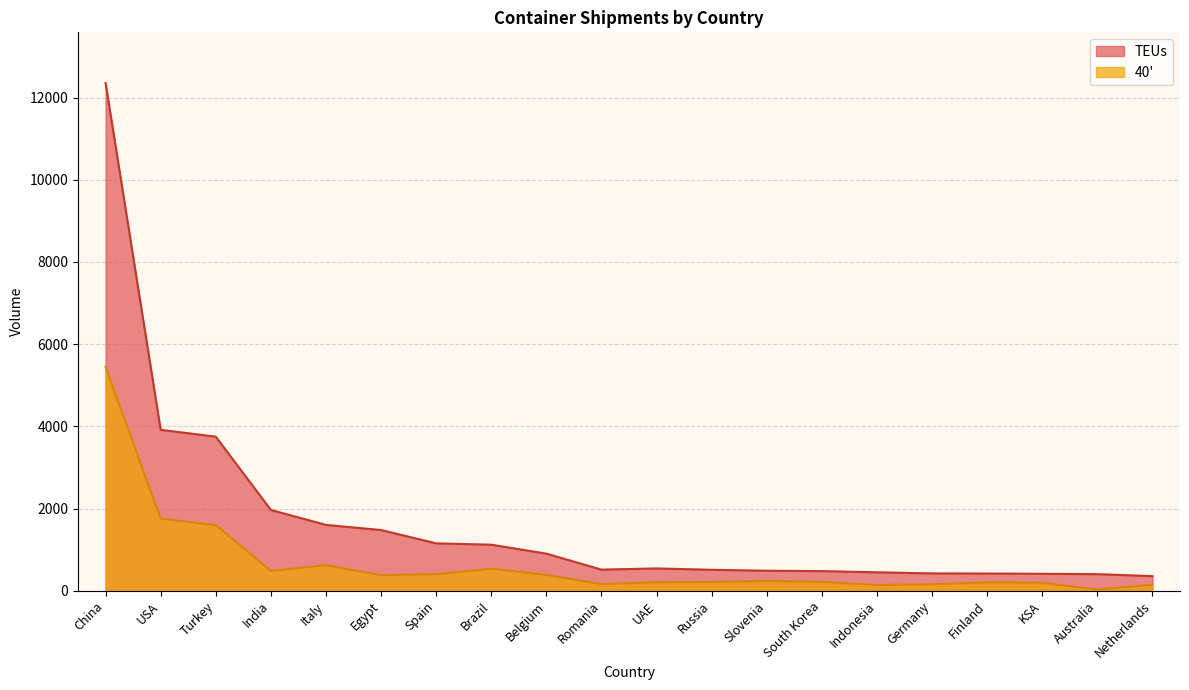

The TEUs series shows 2138.7 at Italy. True or false?

False